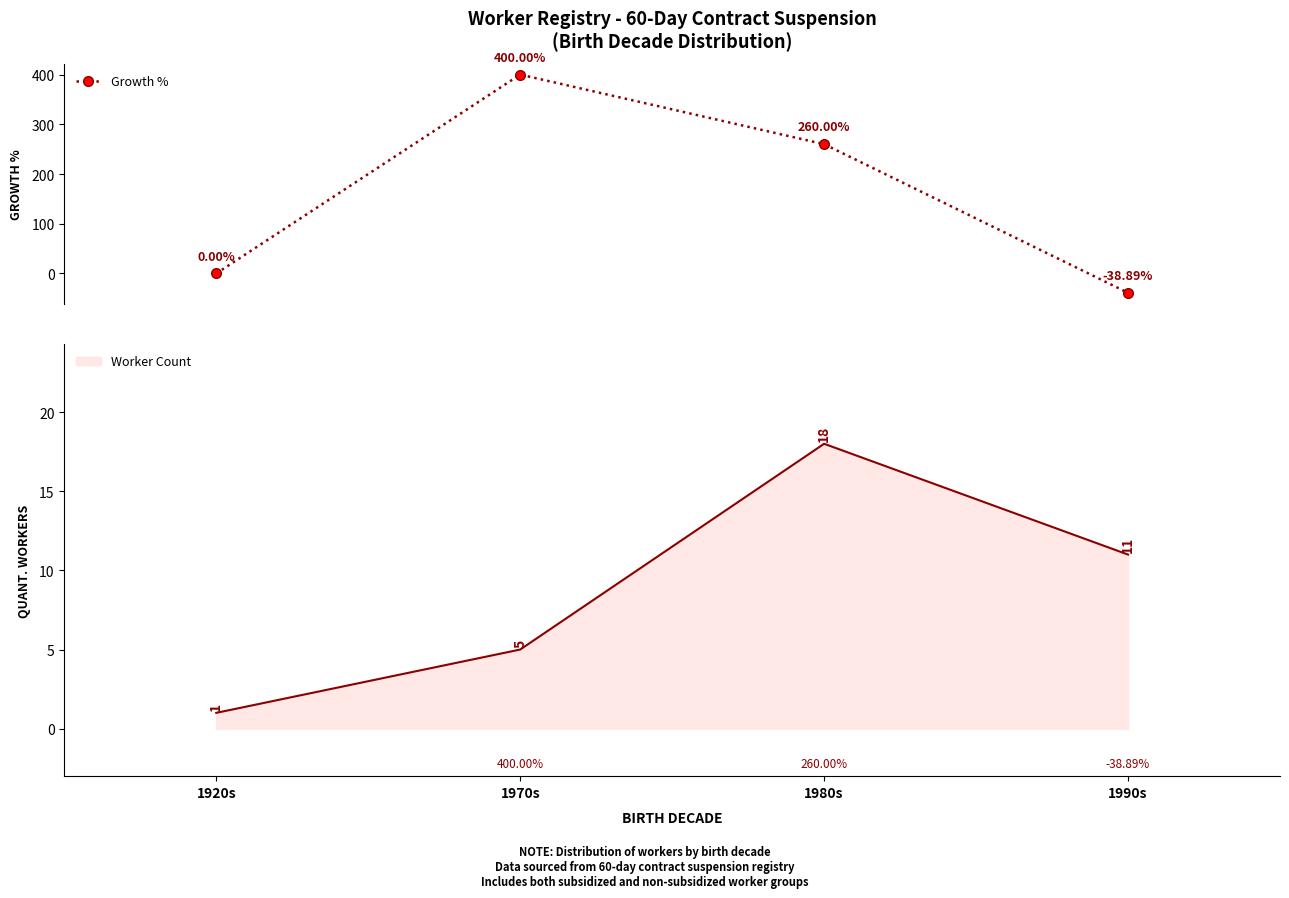

Read the value at 1970s.

400.0